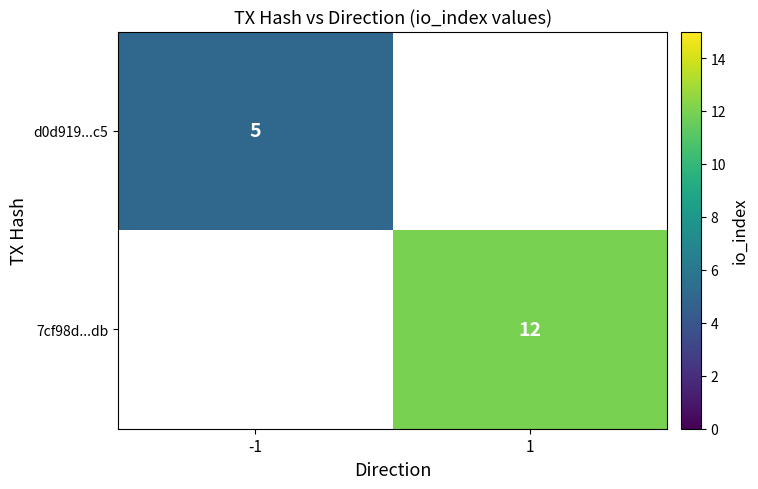

Between -1 and 1, which is larger?

1